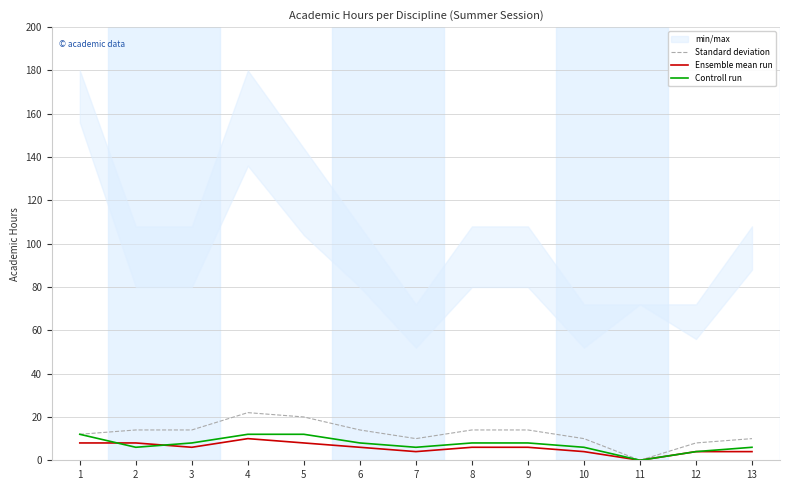

True or false: Standard deviation and Ensemble mean run intersect in this chart.

False